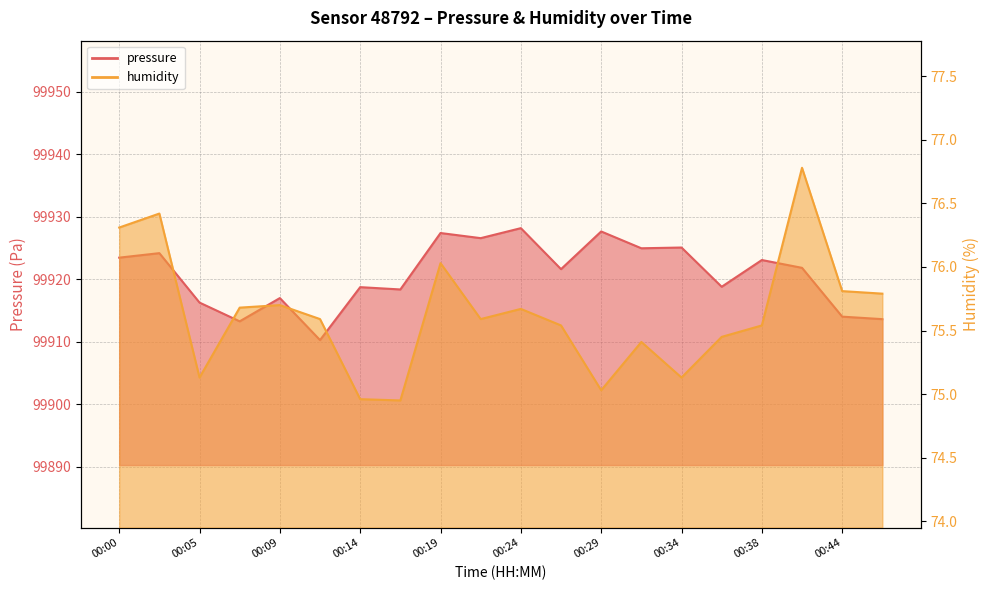

What is the difference between the highest and lowest values at 00:21?

99851.0